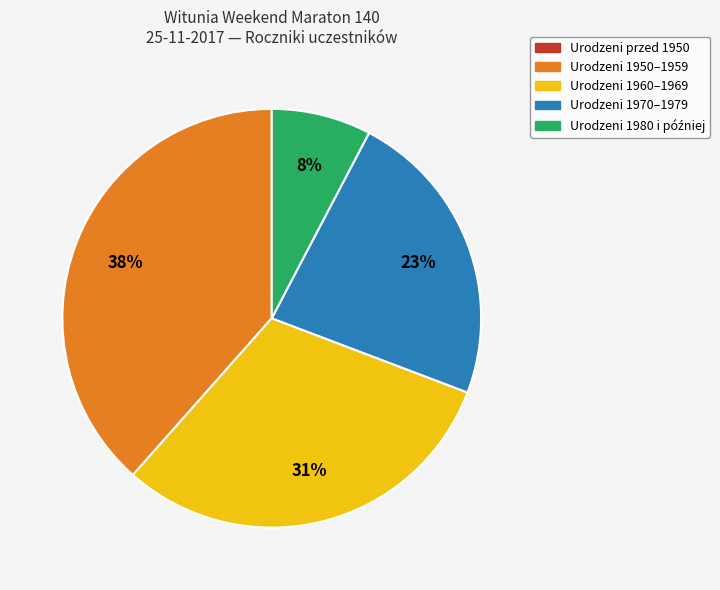

What is the largest slice in the pie chart?

Urodzeni 1950–1959